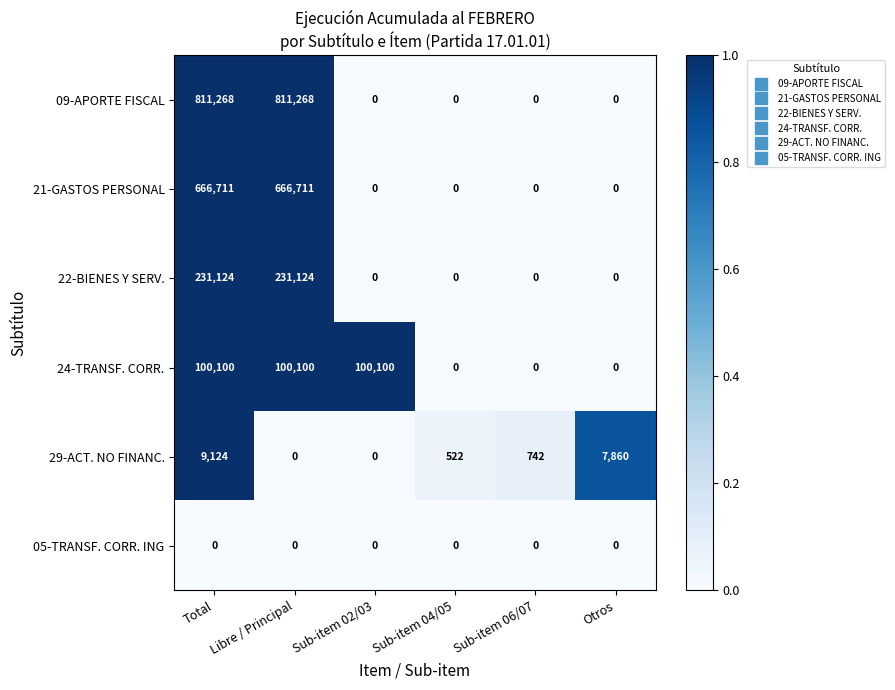

Count the number of data series in this chart.

6